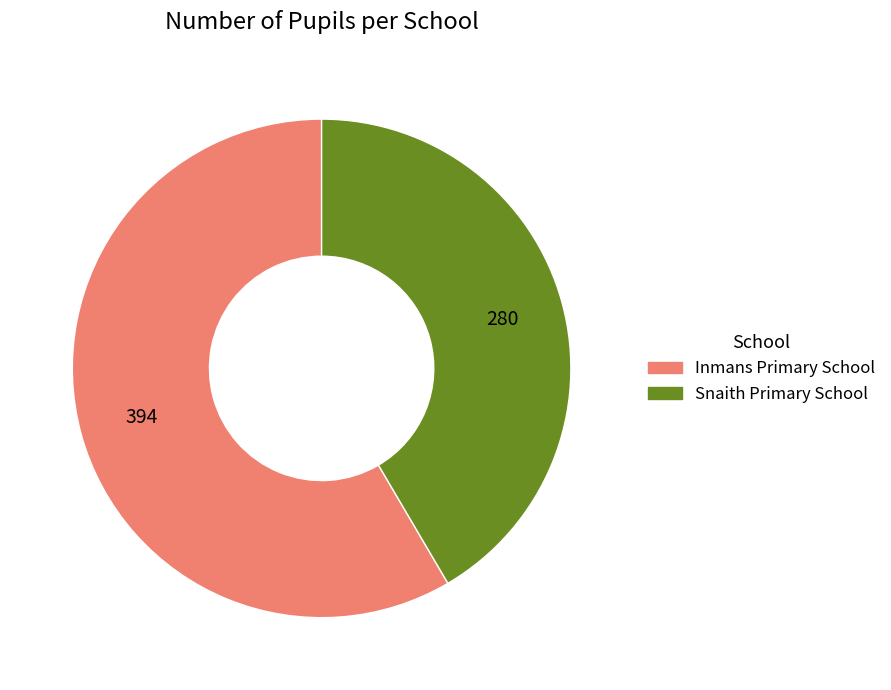

What is the smallest slice in the pie chart?

Snaith Primary School